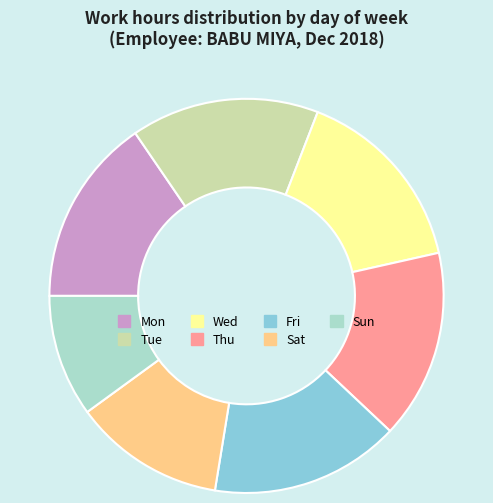

True or false: Fri accounts for 1% of the total.

False